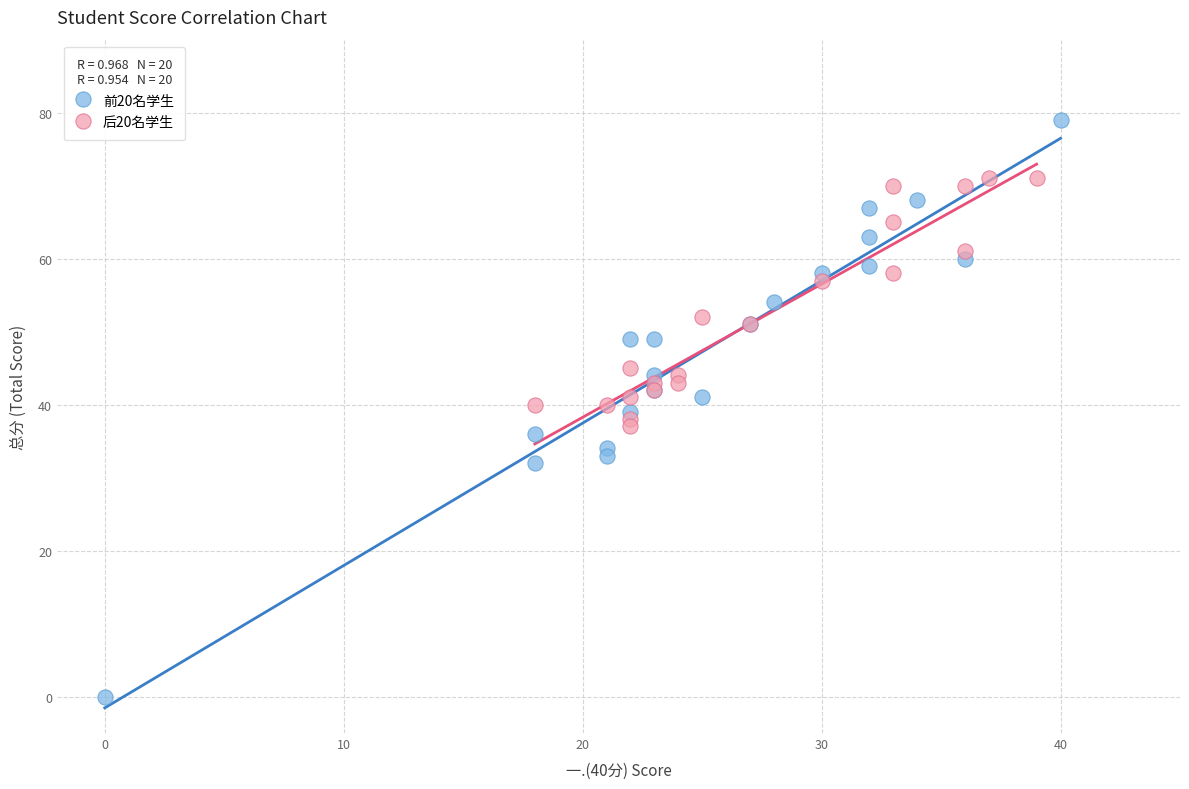

Which series contains the lowest Y value?

前20名学生